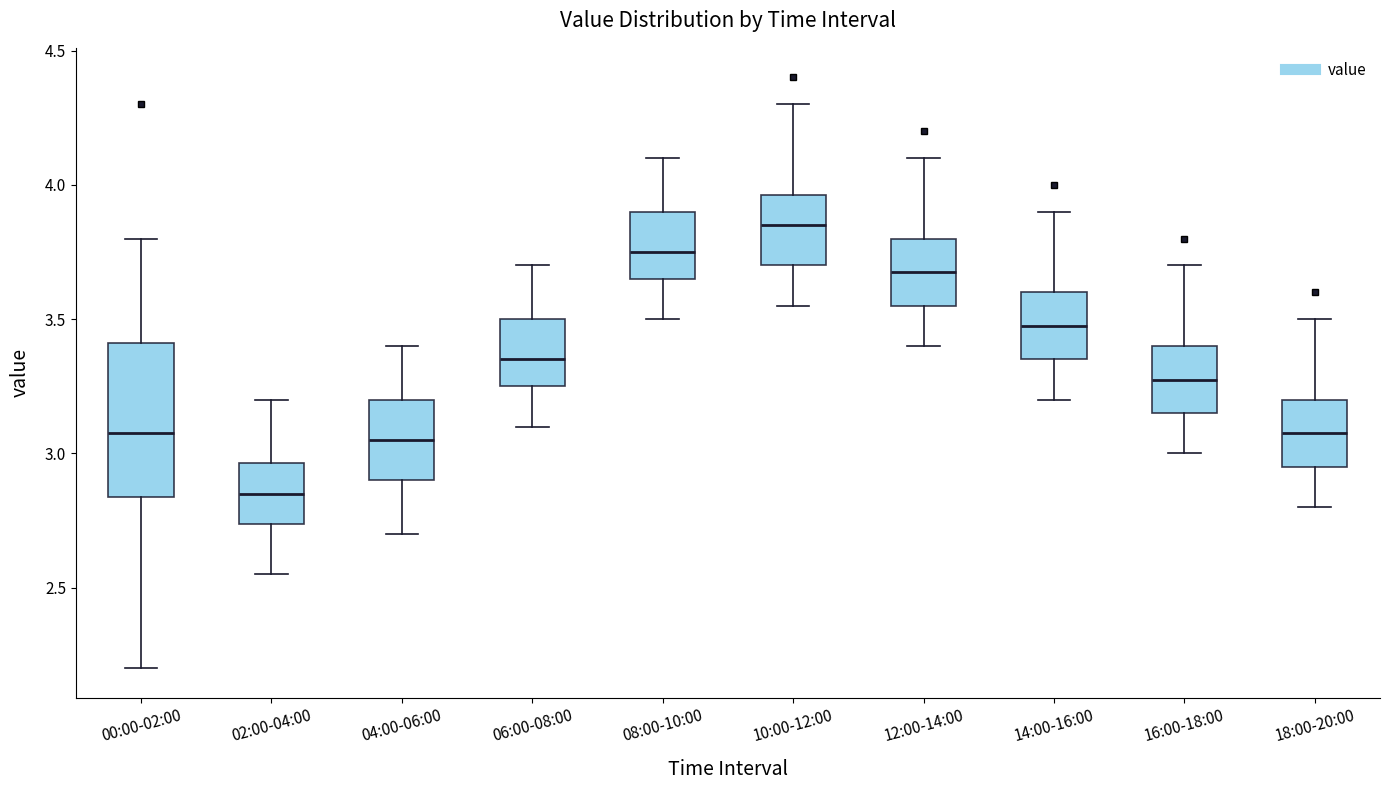

Reading left to right, transcribe this box plot: for each box, give where its median line is, the range the box spans, and where its two whiskers end, as read against the y-axis. The values are not printed on the chart, so give them approximately, as read against the axis.

00:00-02:00: median 3.10, box 2.85 to 3.40, whiskers 2.20 to 3.80
02:00-04:00: median 2.85, box 2.75 to 2.95, whiskers 2.55 to 3.20
04:00-06:00: median 3.05, box 2.90 to 3.20, whiskers 2.70 to 3.40
06:00-08:00: median 3.35, box 3.25 to 3.50, whiskers 3.10 to 3.70
08:00-10:00: median 3.75, box 3.65 to 3.90, whiskers 3.50 to 4.10
10:00-12:00: median 3.85, box 3.70 to 3.95, whiskers 3.55 to 4.30
12:00-14:00: median 3.70, box 3.55 to 3.80, whiskers 3.40 to 4.10
14:00-16:00: median 3.50, box 3.35 to 3.60, whiskers 3.20 to 3.90
16:00-18:00: median 3.30, box 3.15 to 3.40, whiskers 3.00 to 3.70
18:00-20:00: median 3.10, box 2.95 to 3.20, whiskers 2.80 to 3.50